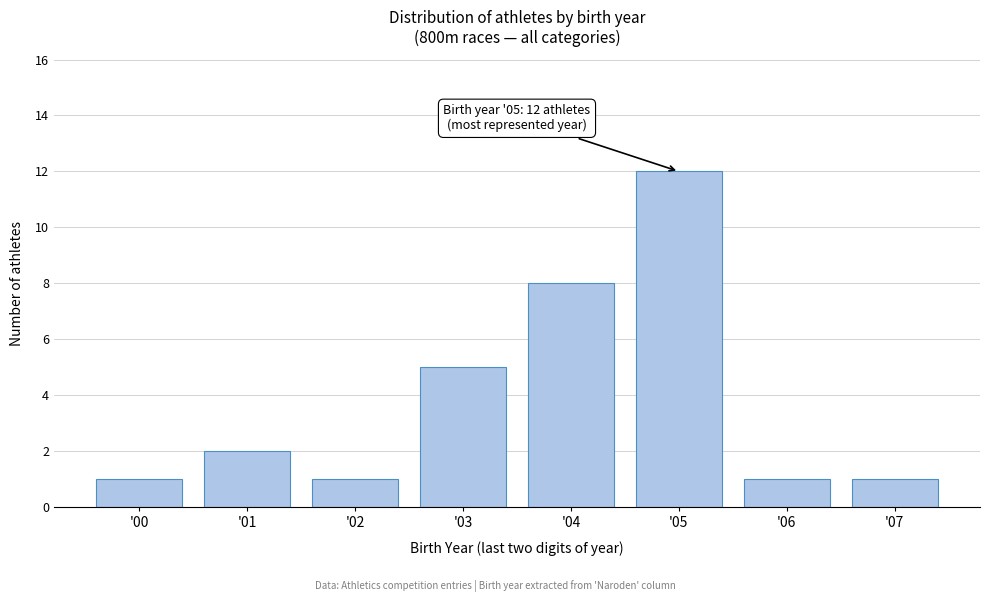

Reading right to left, what are all the values shown in this chart?

'07=1	'06=1	'05=12	'04=8	'03=5	'02=1	'01=2	'00=1